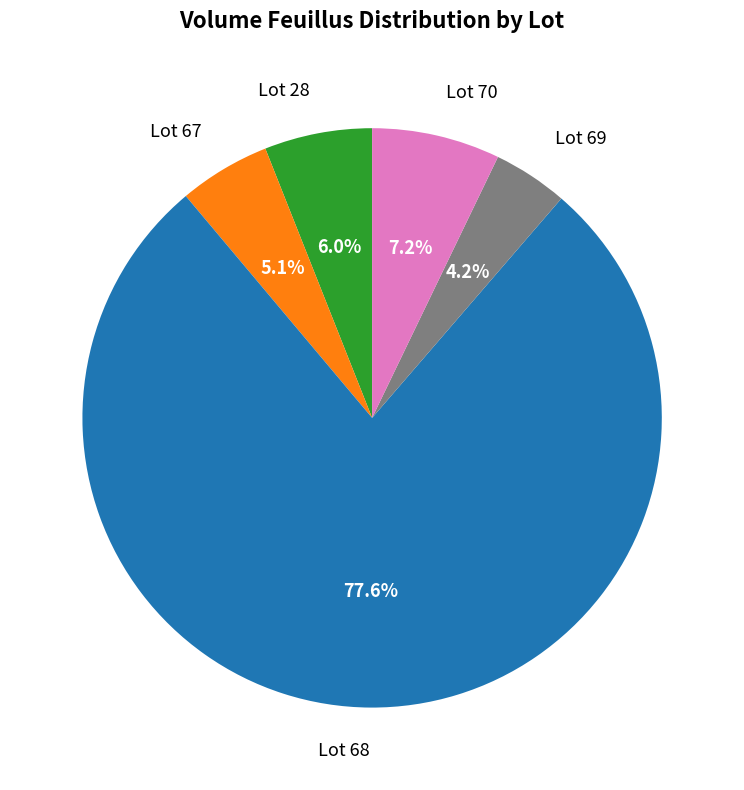

Between Lot 28 and Lot 67, which is larger?

Lot 28